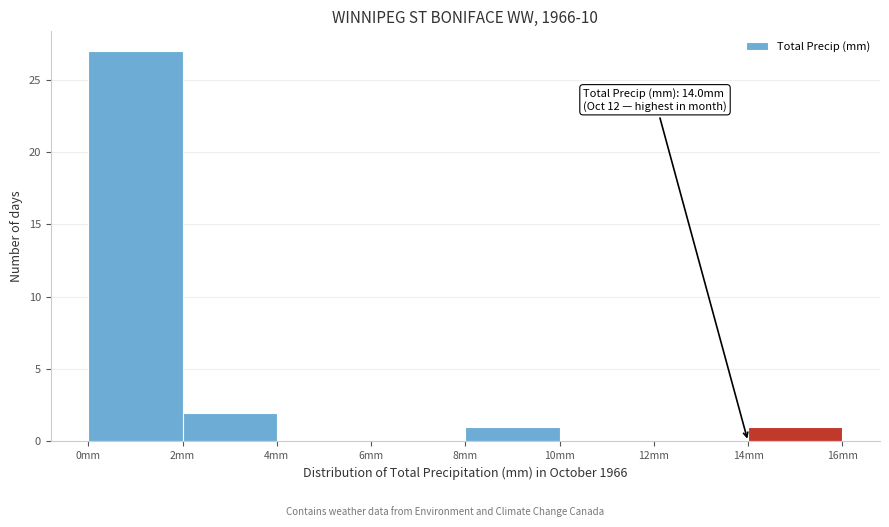

Over which range of the x-axis is the bar tallest?

0 to 2